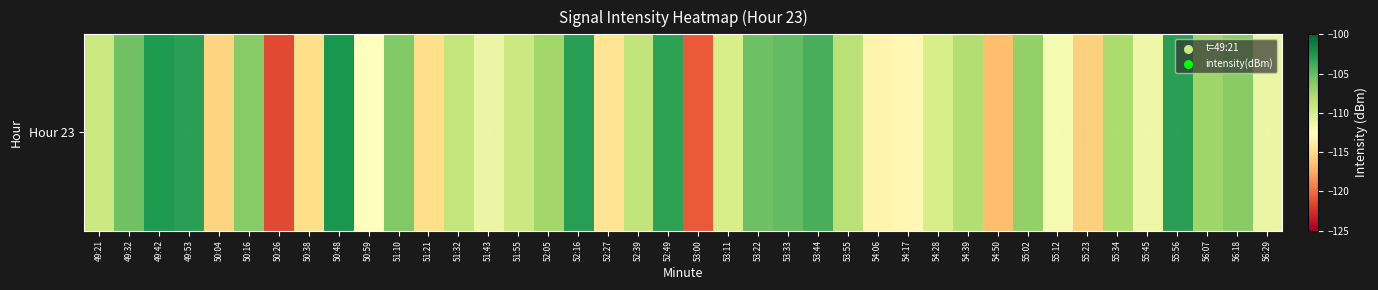

How many data points are less than -108?

23